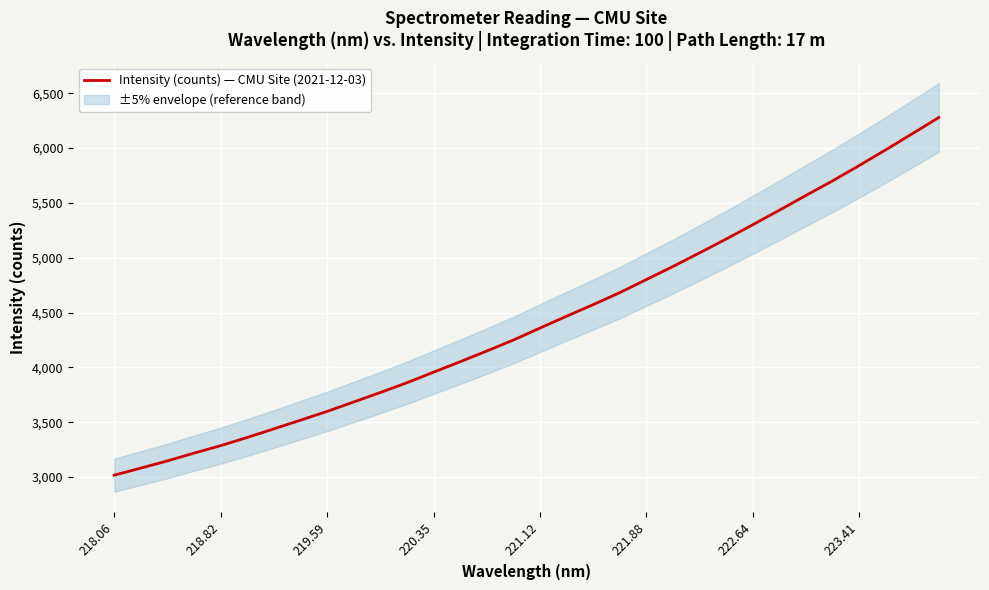

What is the maximum value for Intensity (counts) — CMU Site (2021-12-03)?

6278.8